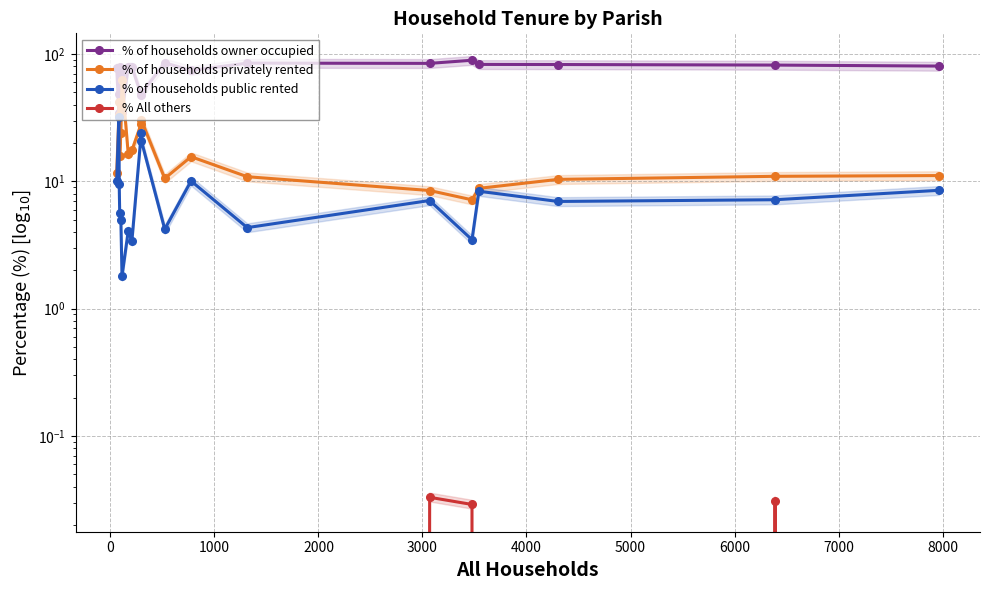

True or false: % of households owner occupied has more than 2 points higher than both neighbors.

True